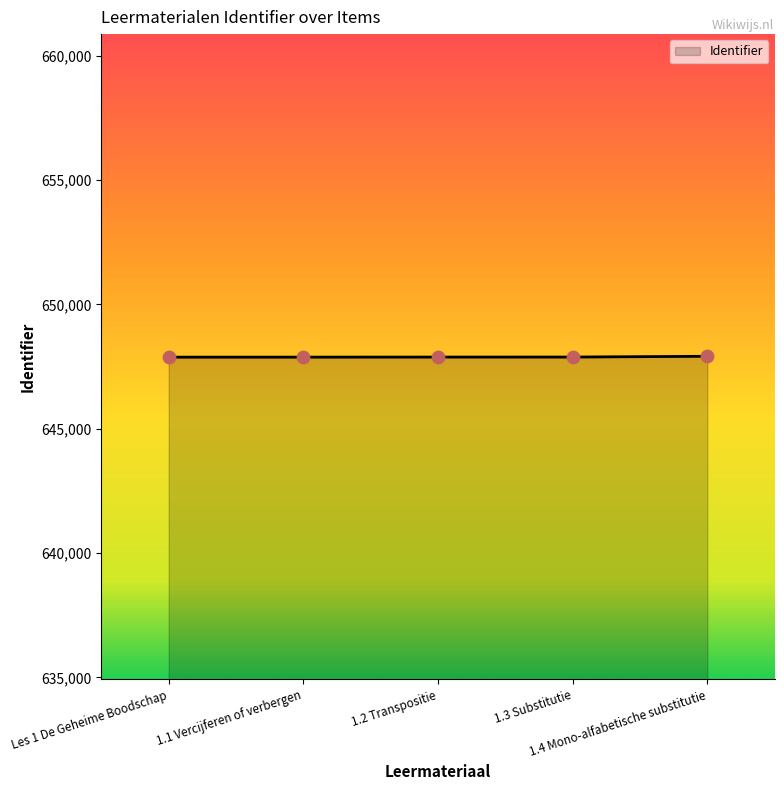

What is the sum of all values?

3239438